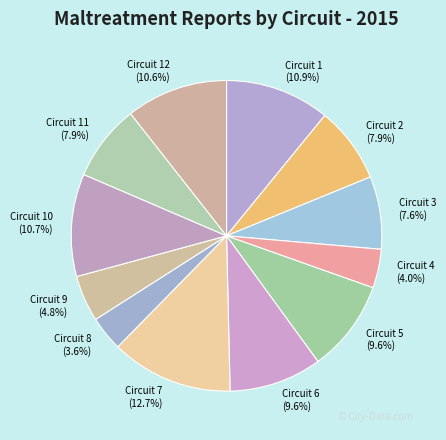

Approximately how many times larger is the value at Circuit 3 compared to Circuit 4?

1.9